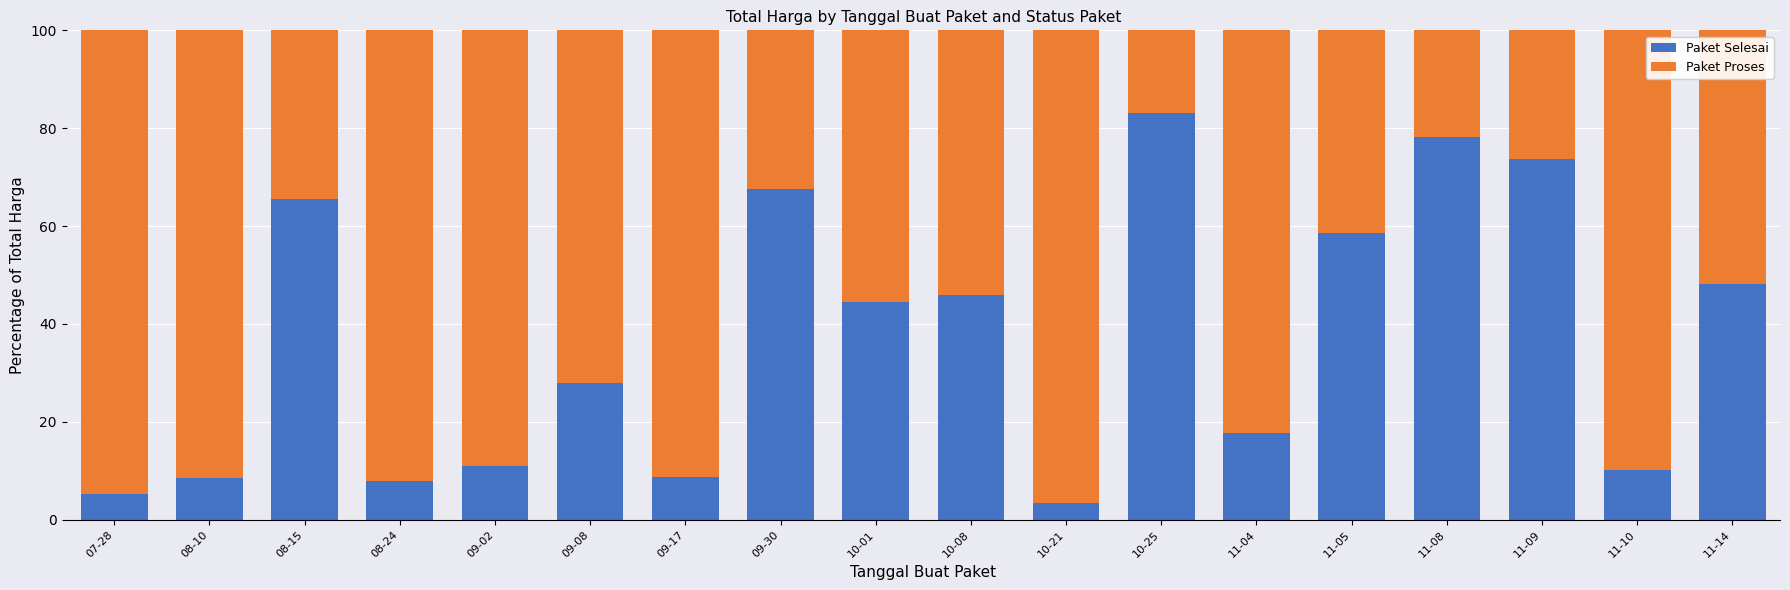

What is the difference between the second highest and minimum values in the Paket Selesai series?

74.9